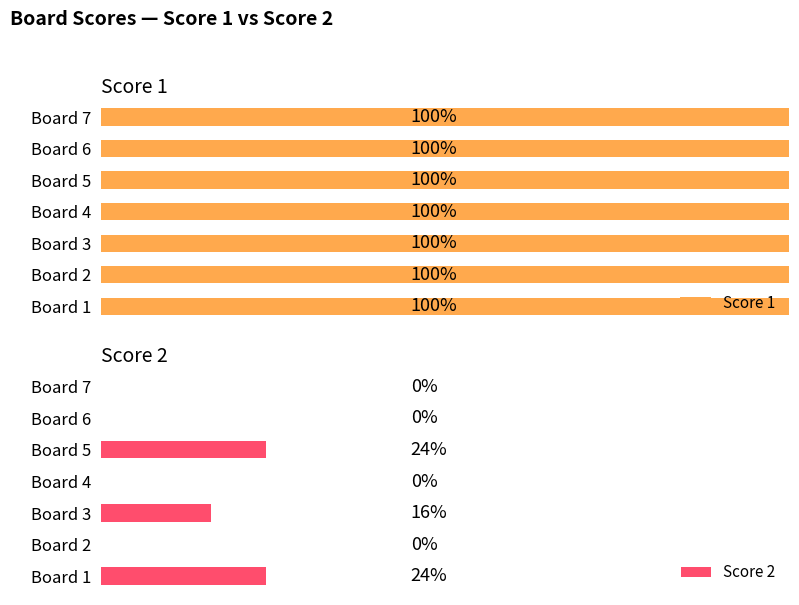

Where is Score 2 nearest to the value 3?

Board 3